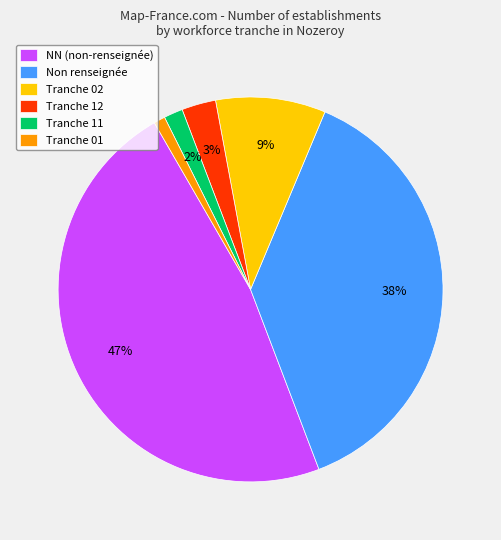

To the nearest percent, what portion does Tranche 02 represent?

9%